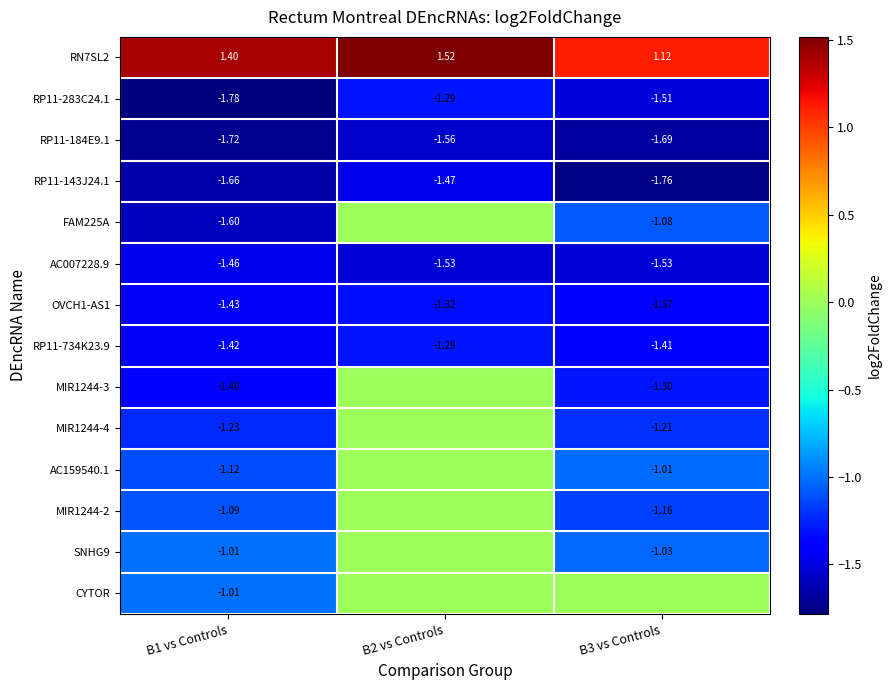

What is the lowest value of the RP11-283C24.1 series?

-1.8